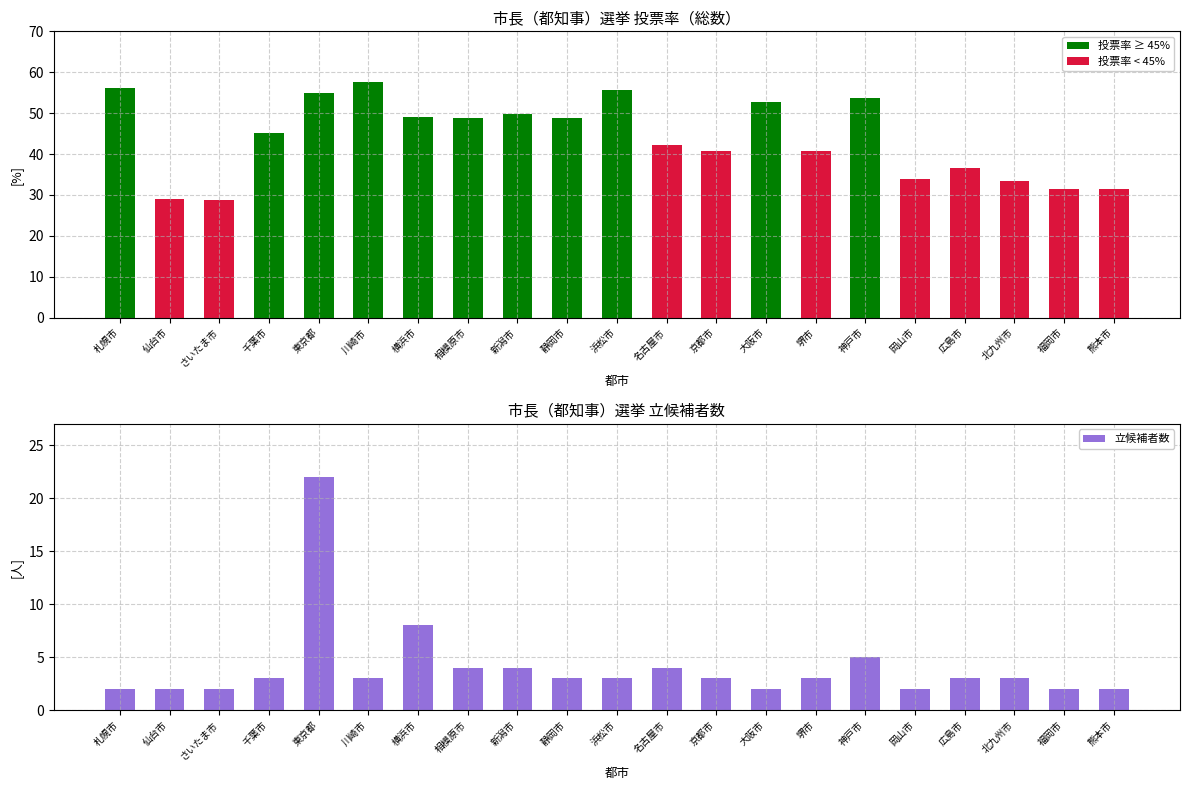

How many values exceed 3?

6